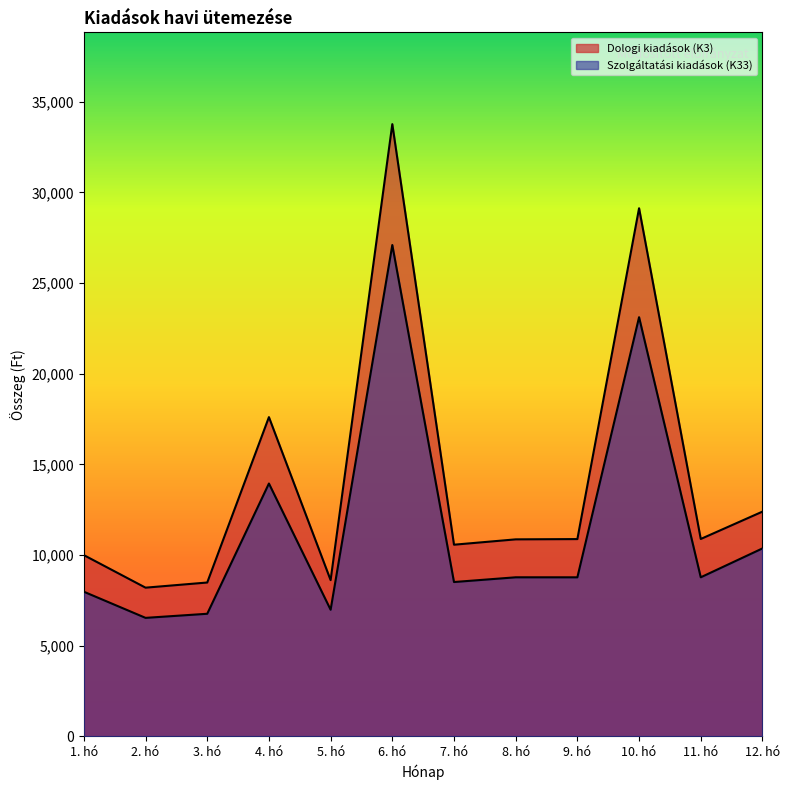

Is the value of Dologi kiadások (K3) at 4. hó greater than the value of Szolgáltatási kiadások (K33) at 10. hó?

No